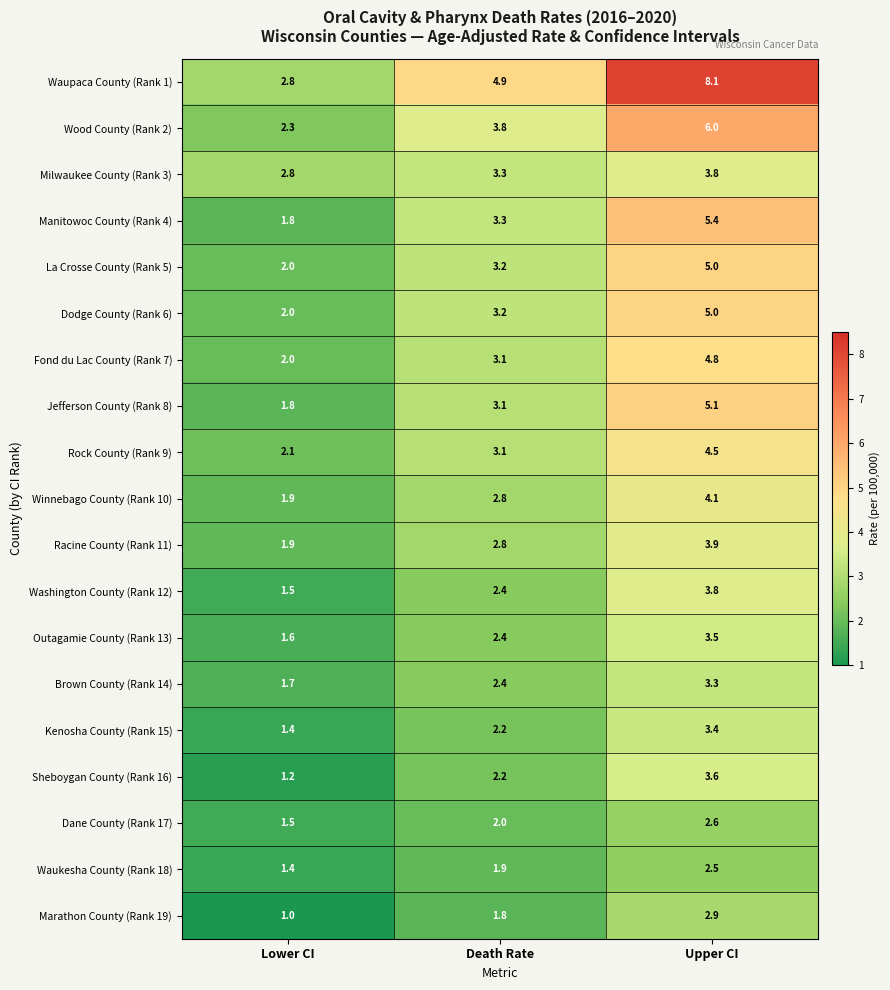

At which label does Kenosha County (Rank 15) reach its minimum?

Lower CI